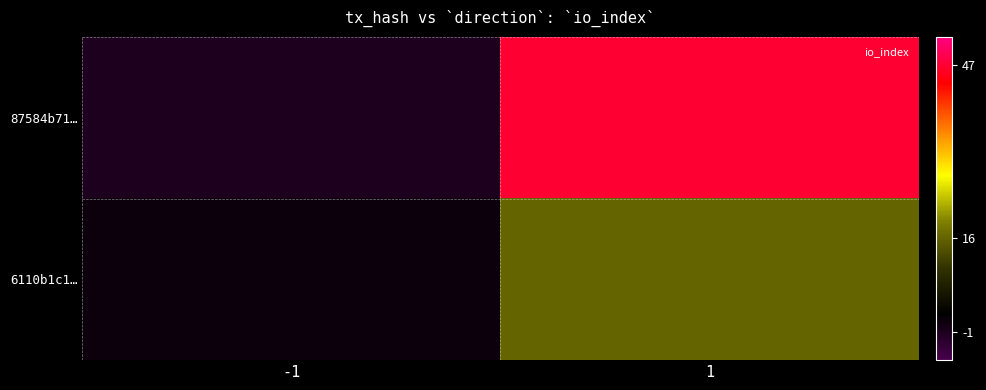

At how many categories does at least one series exceed 32?

1